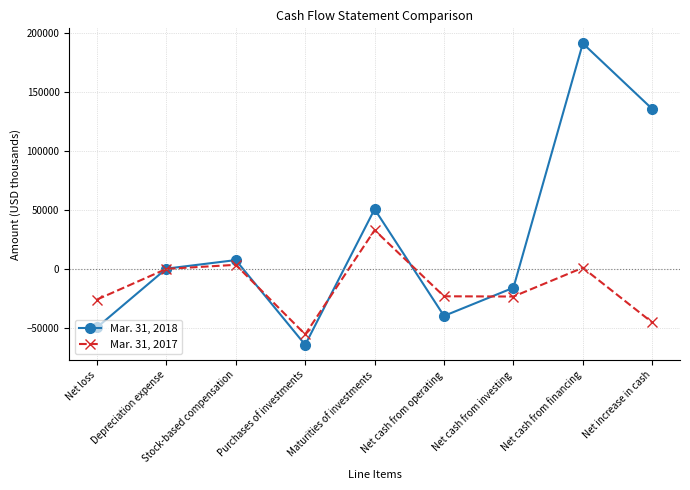

The value of Mar. 31, 2018 at Net loss is -68114. True or false?

False